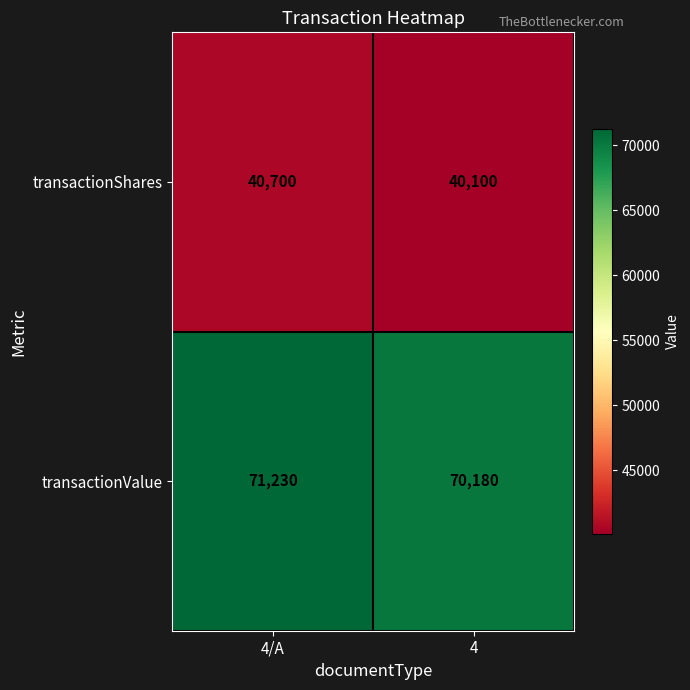

Which series has the largest range (max minus min)?

transactionValue